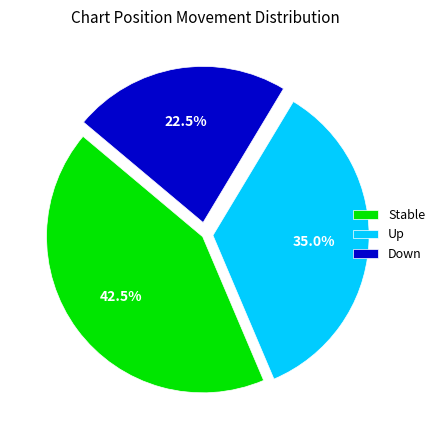

Count the number of slices in the pie.

3